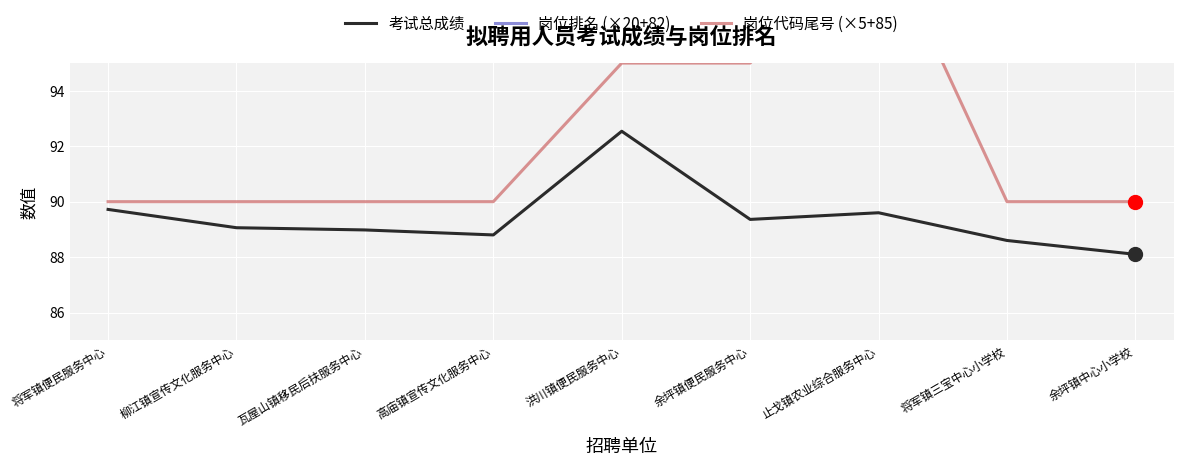

How many interior local peaks does the 岗位排名 (×20+82) series have?

2